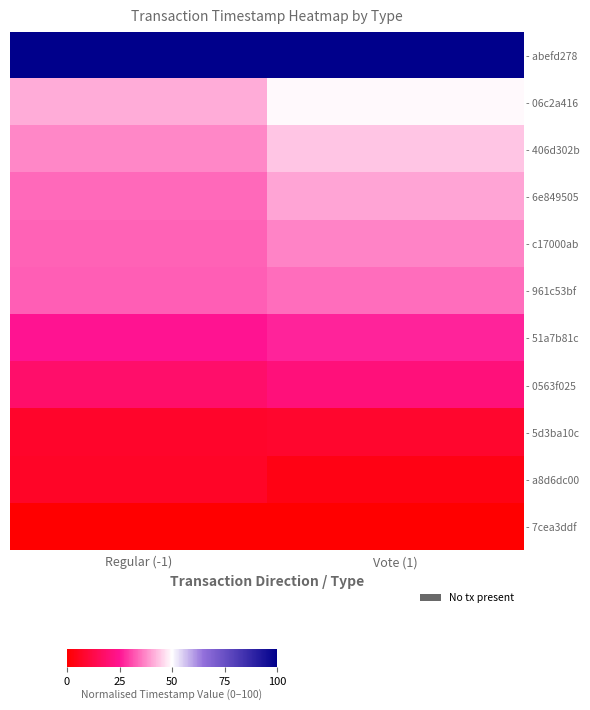

Reading right to left, list all the values displayed in this chart.

- abefd278: Vote (1)=100.0	Regular (-1)=100.0
- 06c2a416: Vote (1)=49.2	Regular (-1)=41.3
- 406d302b: Vote (1)=43.9	Regular (-1)=37.3
- 6e849505: Vote (1)=40.3	Regular (-1)=34.1
- c17000ab: Vote (1)=37.0	Regular (-1)=33.5
- 961c53bf: Vote (1)=34.4	Regular (-1)=32.8
- 51a7b81c: Vote (1)=26.9	Regular (-1)=25.0
- 0563f025: Vote (1)=20.8	Regular (-1)=18.1
- 5d3ba10c: Vote (1)=8.0	Regular (-1)=7.7
- a8d6dc00: Vote (1)=3.6	Regular (-1)=6.8
- 7cea3ddf: Vote (1)=0.0	Regular (-1)=0.0